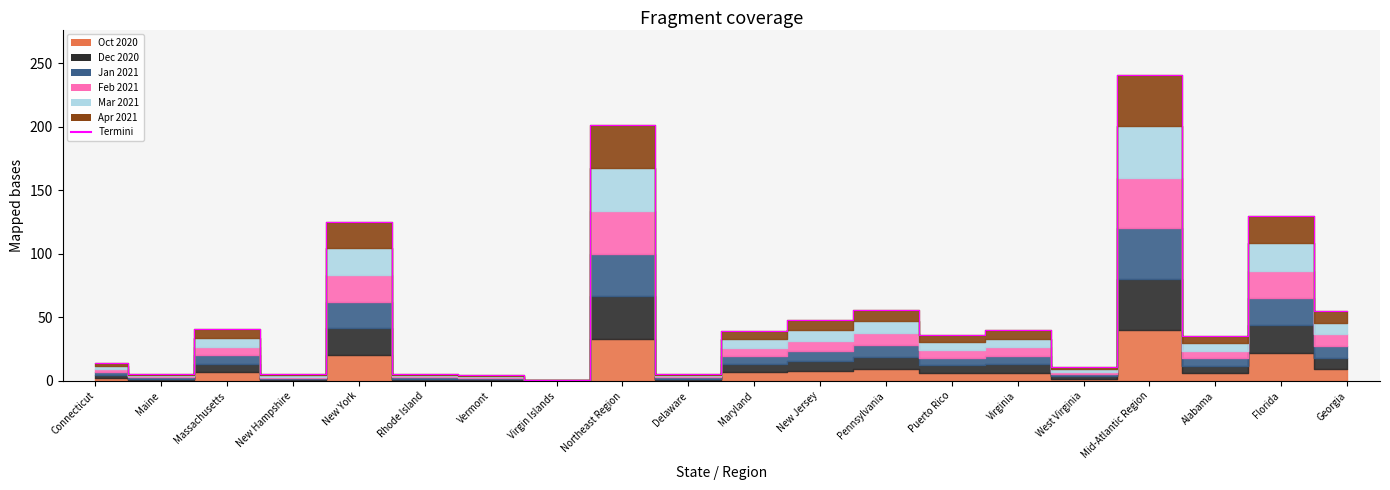

Which label corresponds to the largest value in the chart?

Mid-Atlantic Region